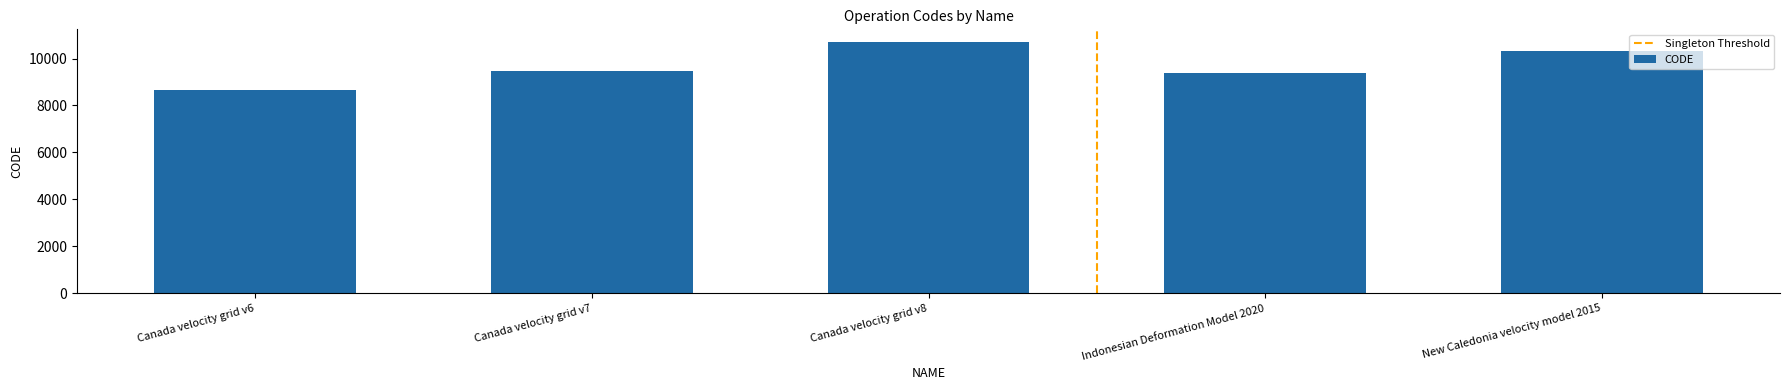

Rank the categories by value from lowest to highest.

Canada velocity grid v6, Indonesian Deformation Model 2020, Canada velocity grid v7, New Caledonia velocity model 2015, Canada velocity grid v8